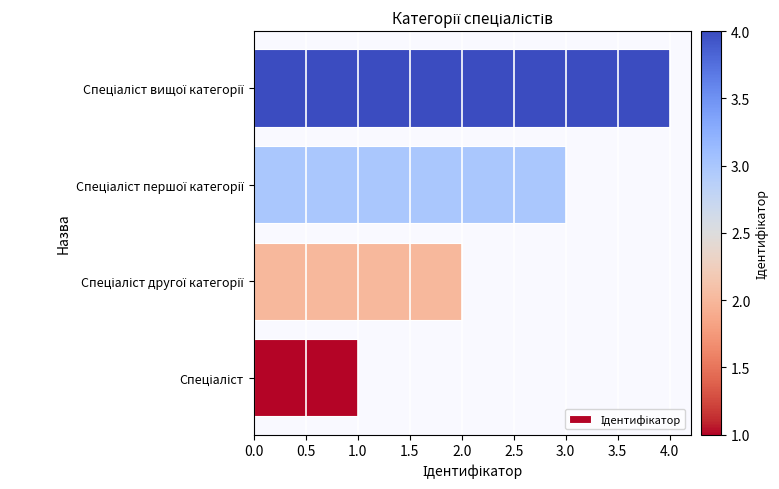

What is the greatest value displayed?

4